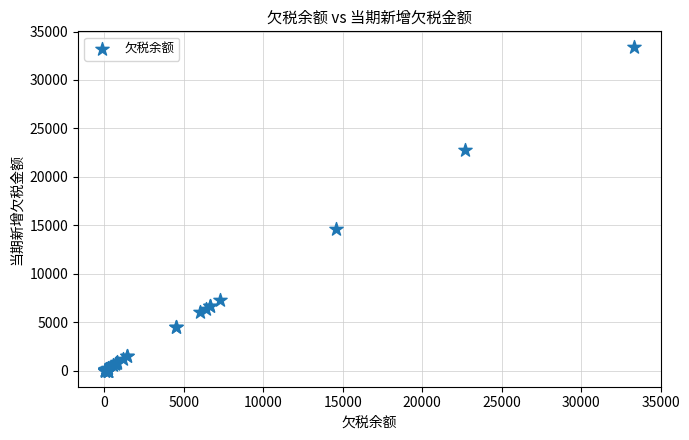

What Y value in the scatter plot is closest to 16675?

14586.6